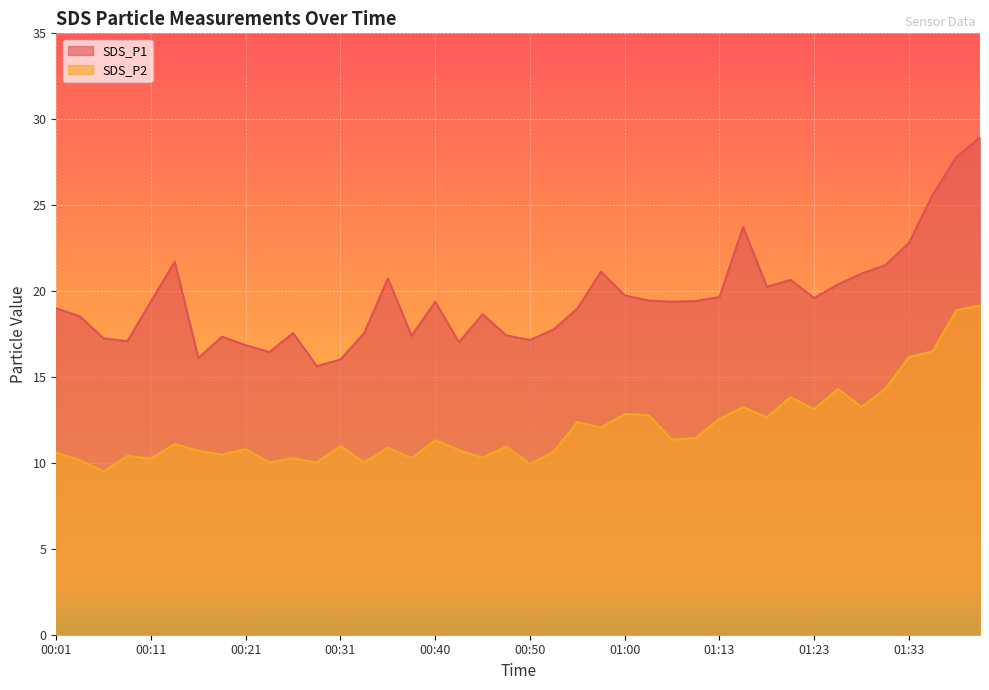

Is it true that SDS_P2 equals 10.7 at 00:16?

True